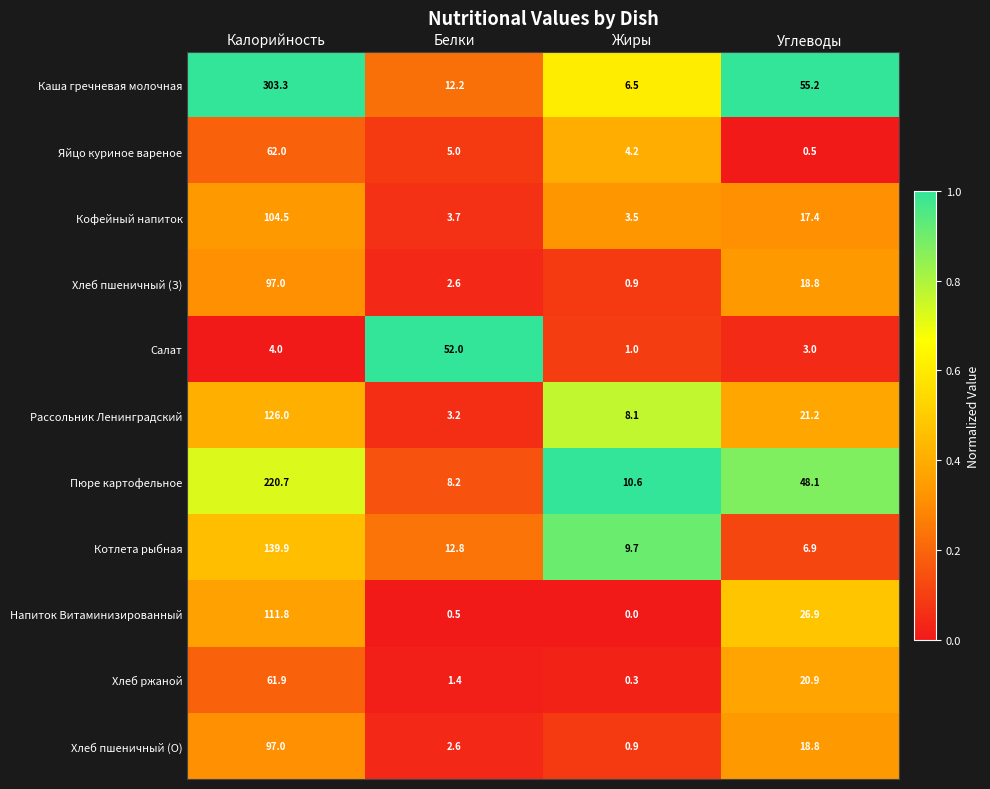

The Хлеб пшеничный (О) series shows 29.5 at Углеводы. True or false?

False